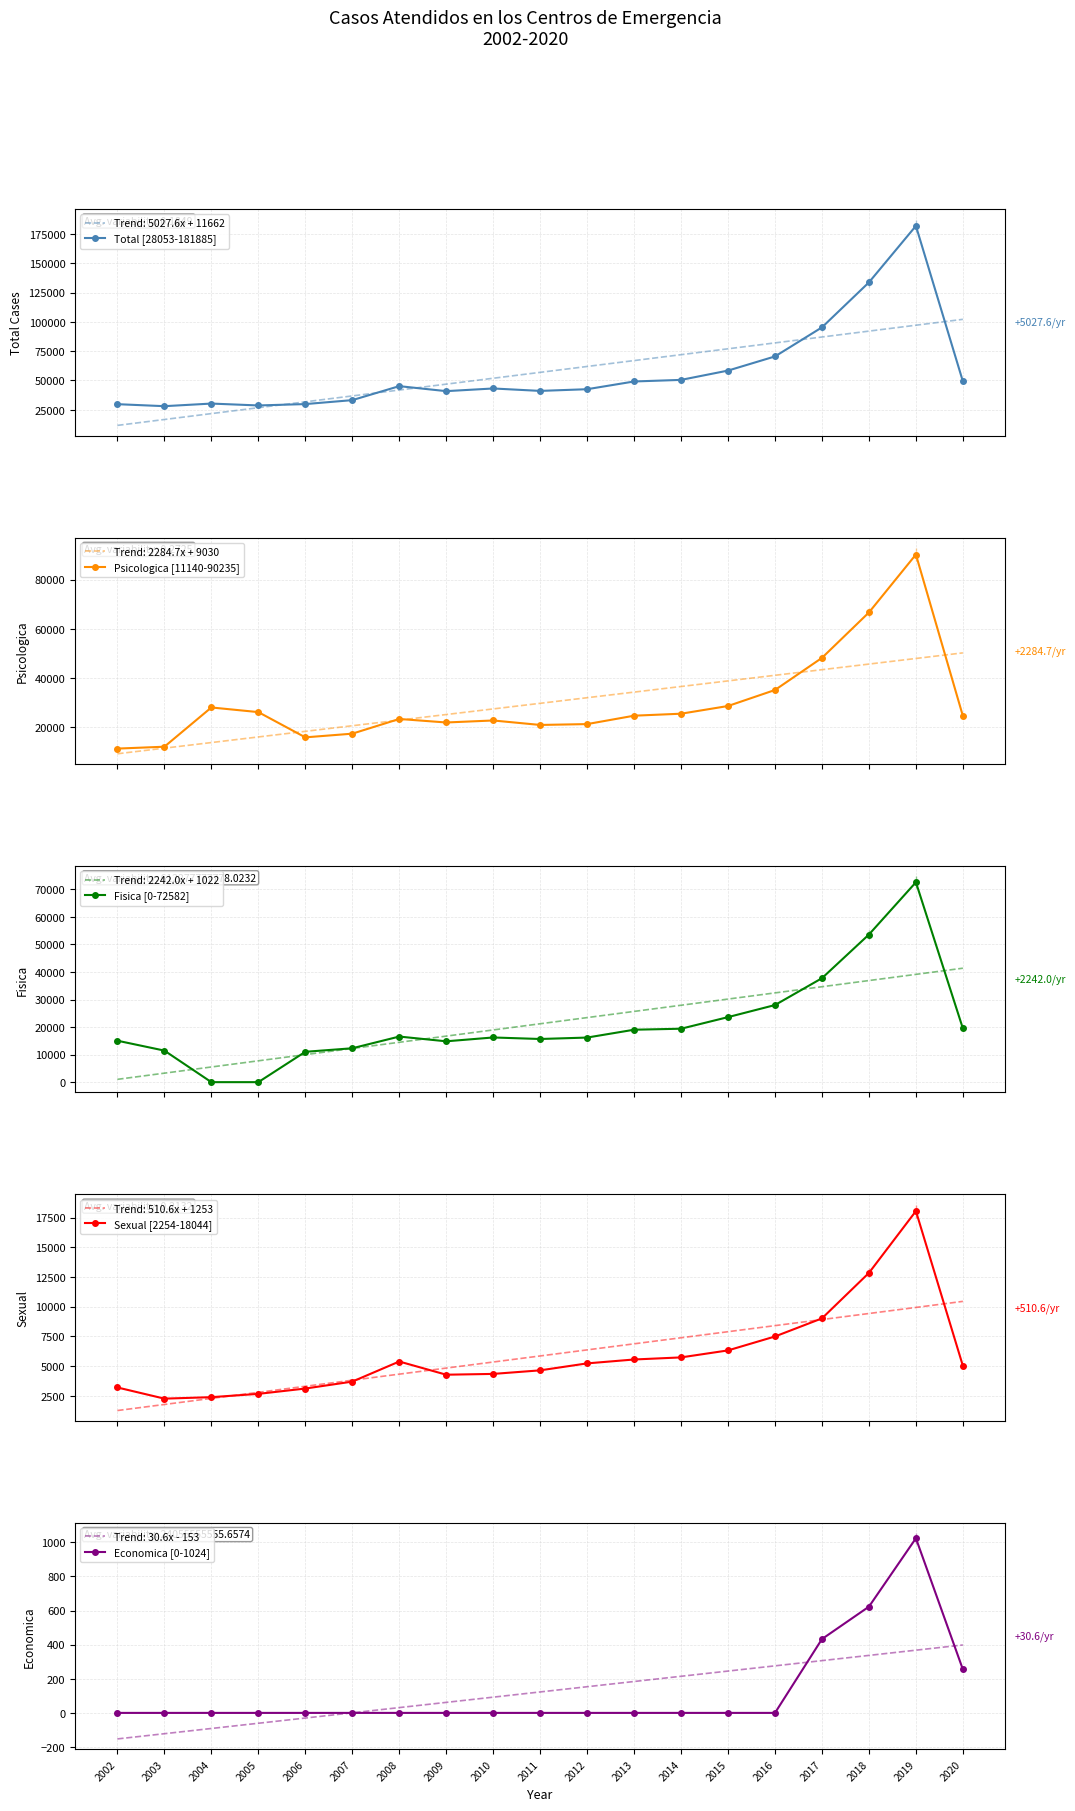

Between 2016 and 2010, which is larger?

2016